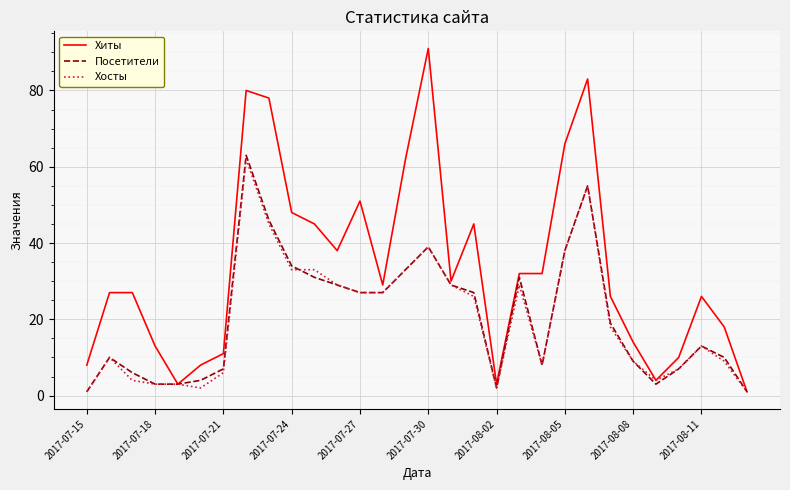

How many distinct data groups are displayed?

3